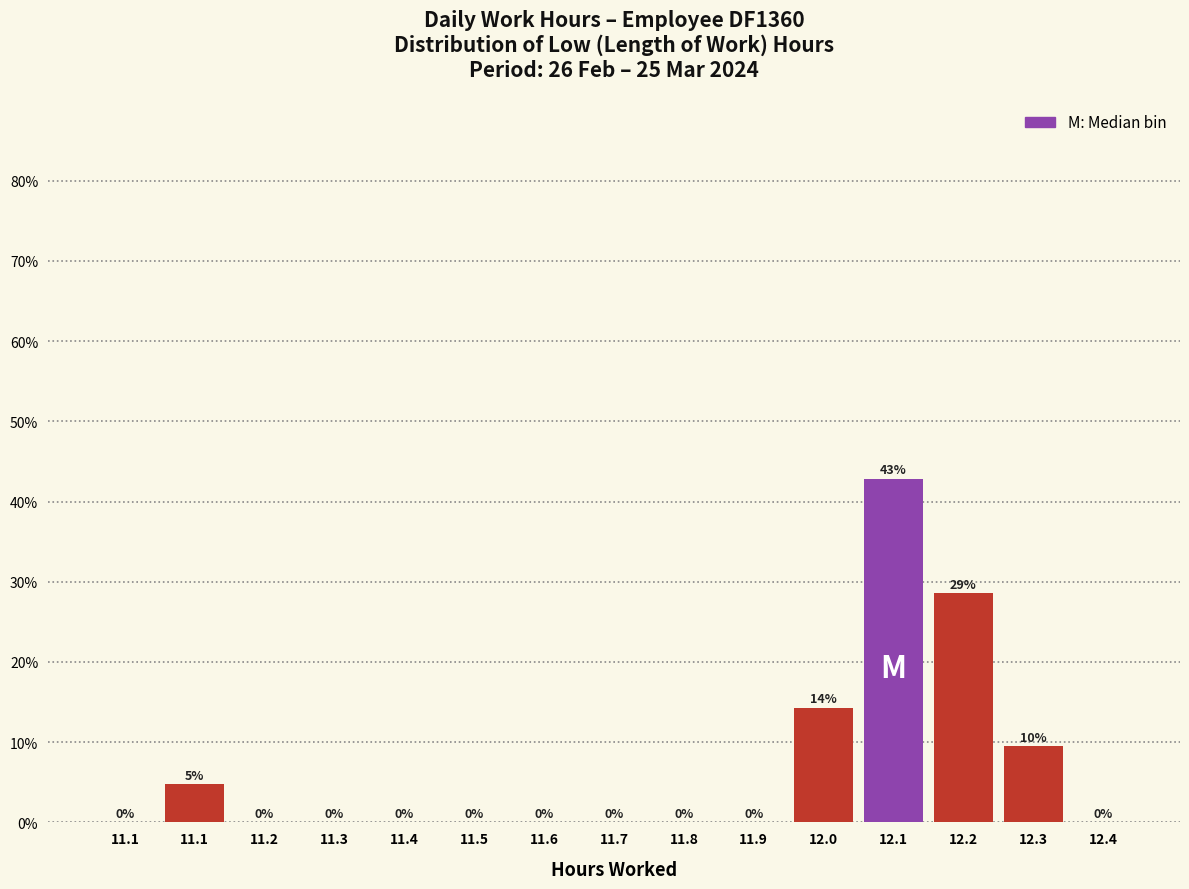

Count the number of values greater than 0.

5